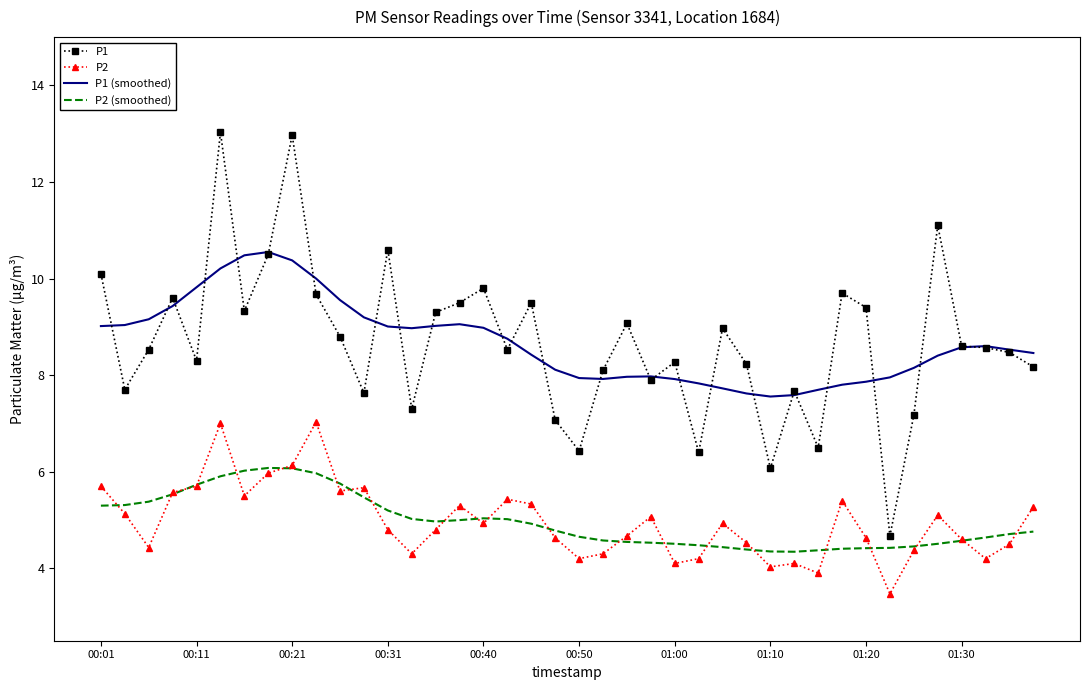

What is the greatest value displayed?

13.0